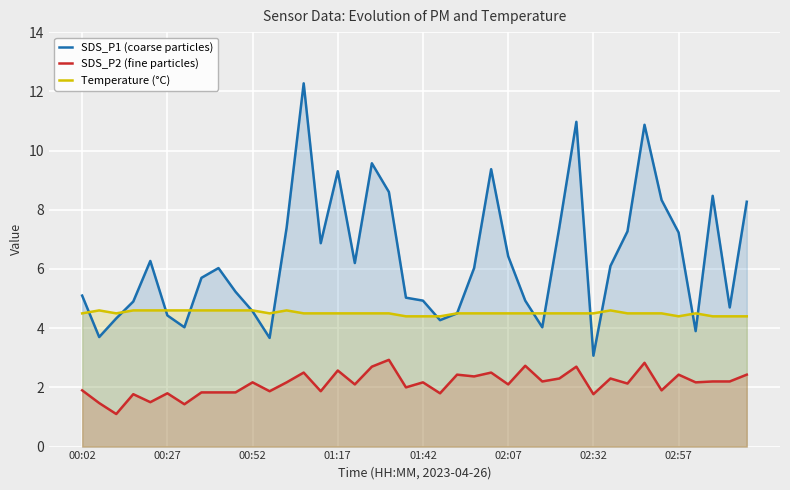

What is the difference between the maximum and second lowest values in the SDS_P2 (fine particles) series?

1.5